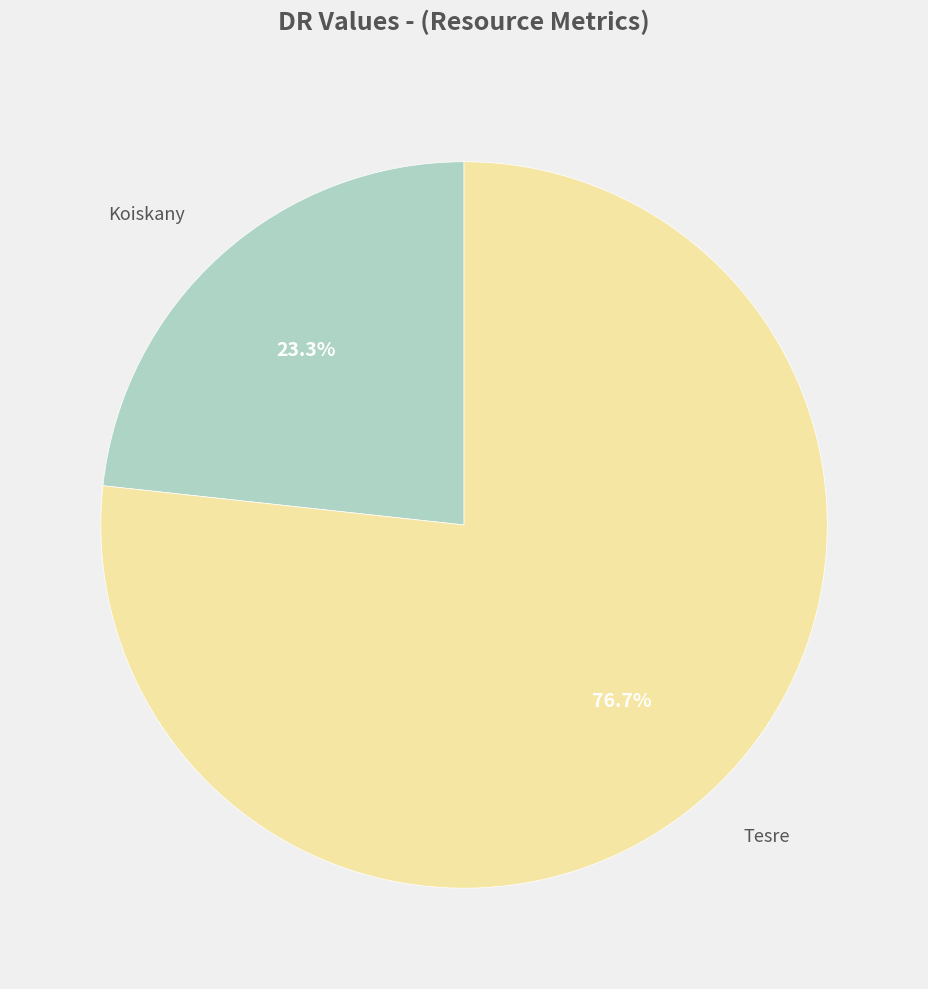

How many segments does this pie chart have?

2